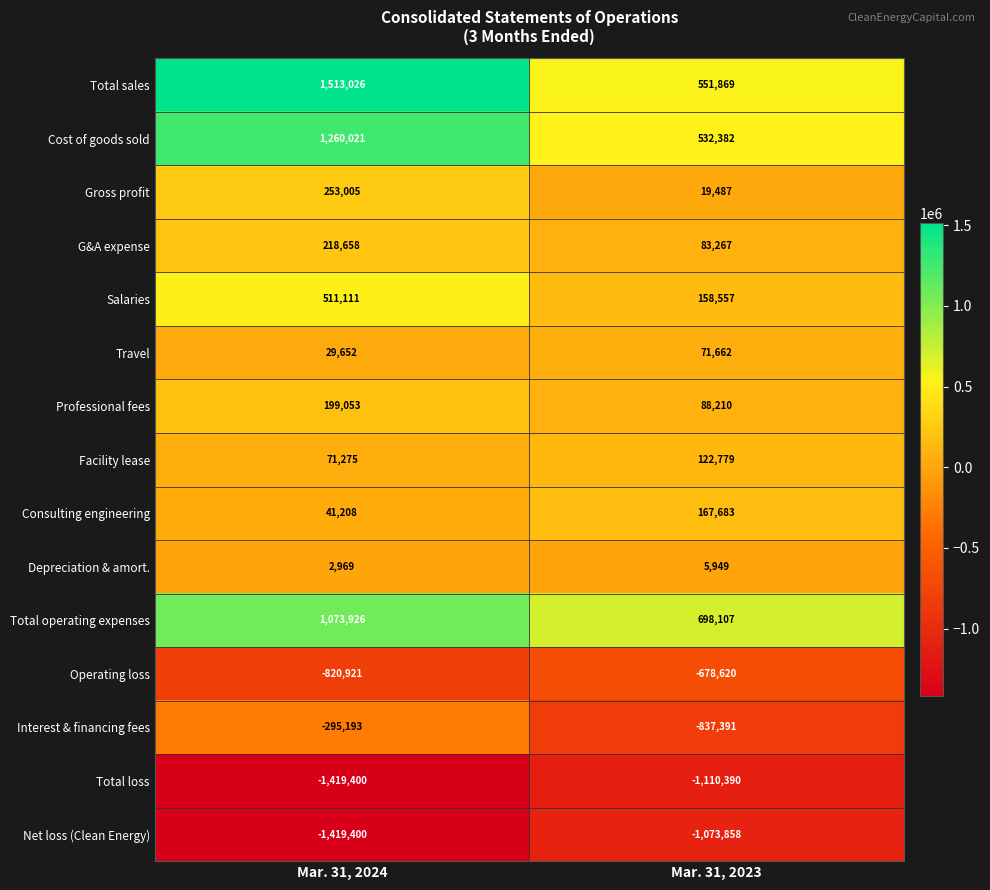

Rank the series by their maximum value, from lowest to highest.

Total loss, Net loss (Clean Energy), Operating loss, Interest & financing fees, Depreciation & amort., Travel, Facility lease, Consulting engineering, Professional fees, G&A expense, Gross profit, Salaries, Total operating expenses, Cost of goods sold, Total sales